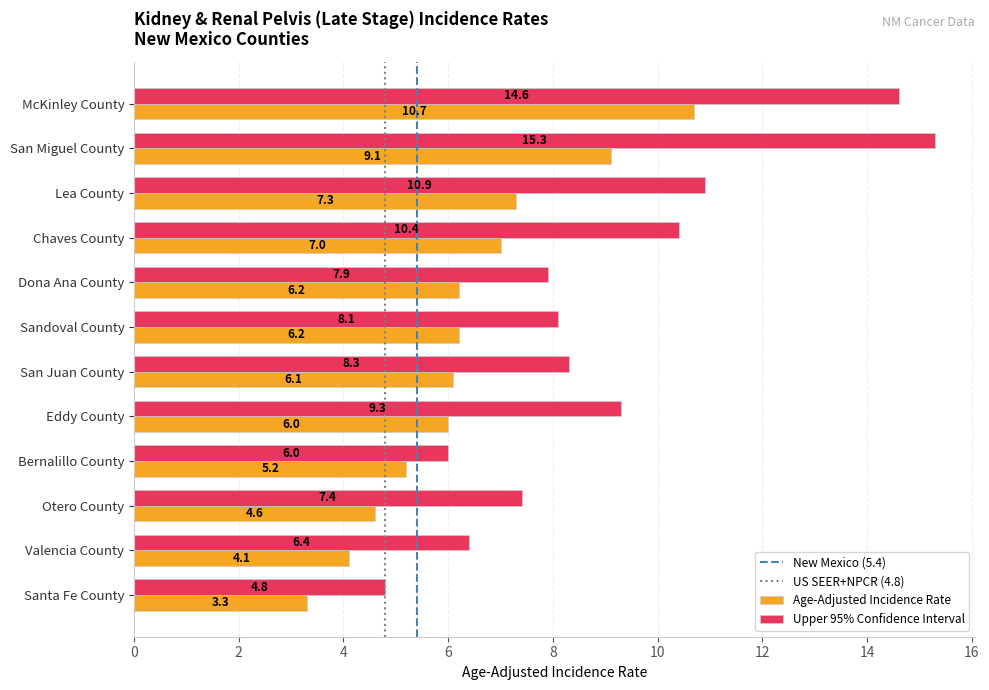

At Valencia County, list the series in order from smallest to largest.

Age-Adjusted Incidence Rate, Upper 95% Confidence Interval